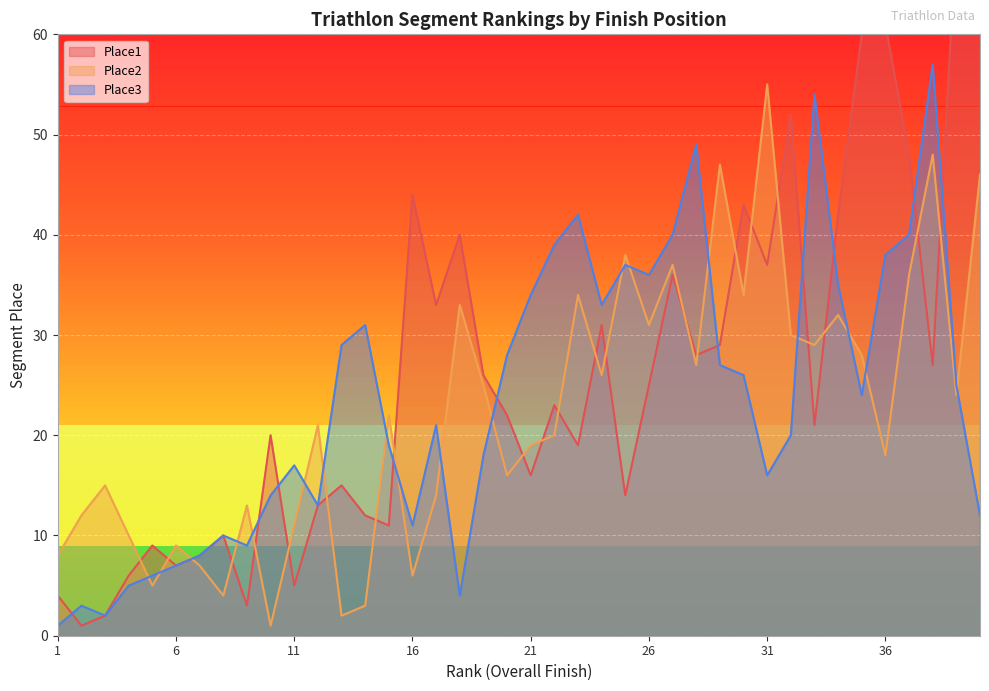

What is the sum of the Place2 values at 10 and 26?

32